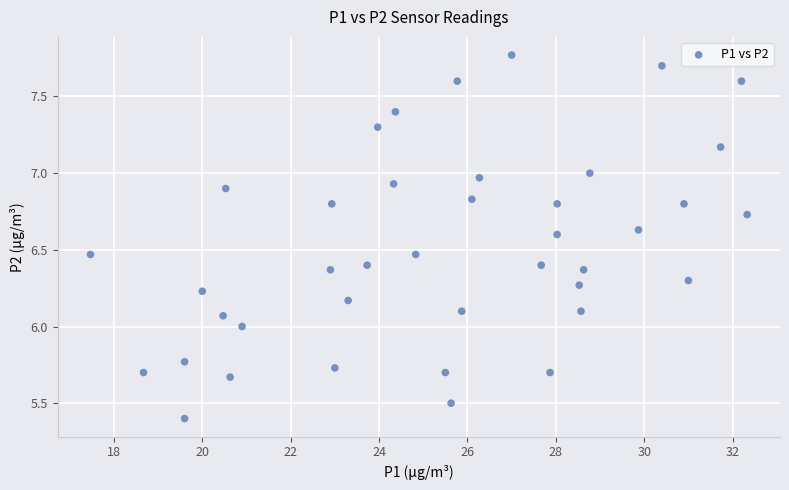

What is the range of Y values (max minus min)?

2.4